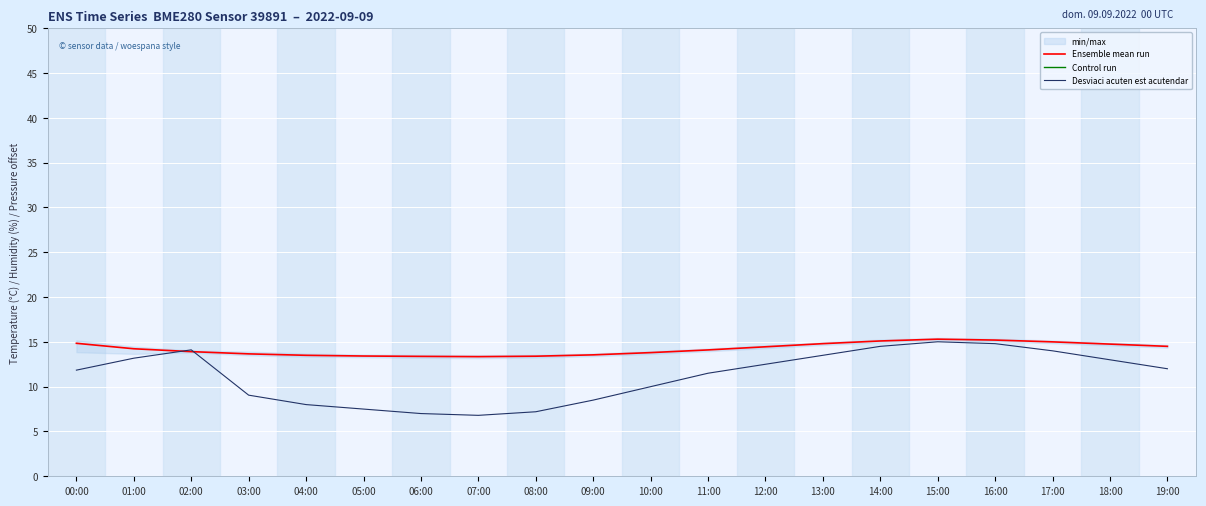

What is the lowest value of the Ensemble mean run series?

13.3